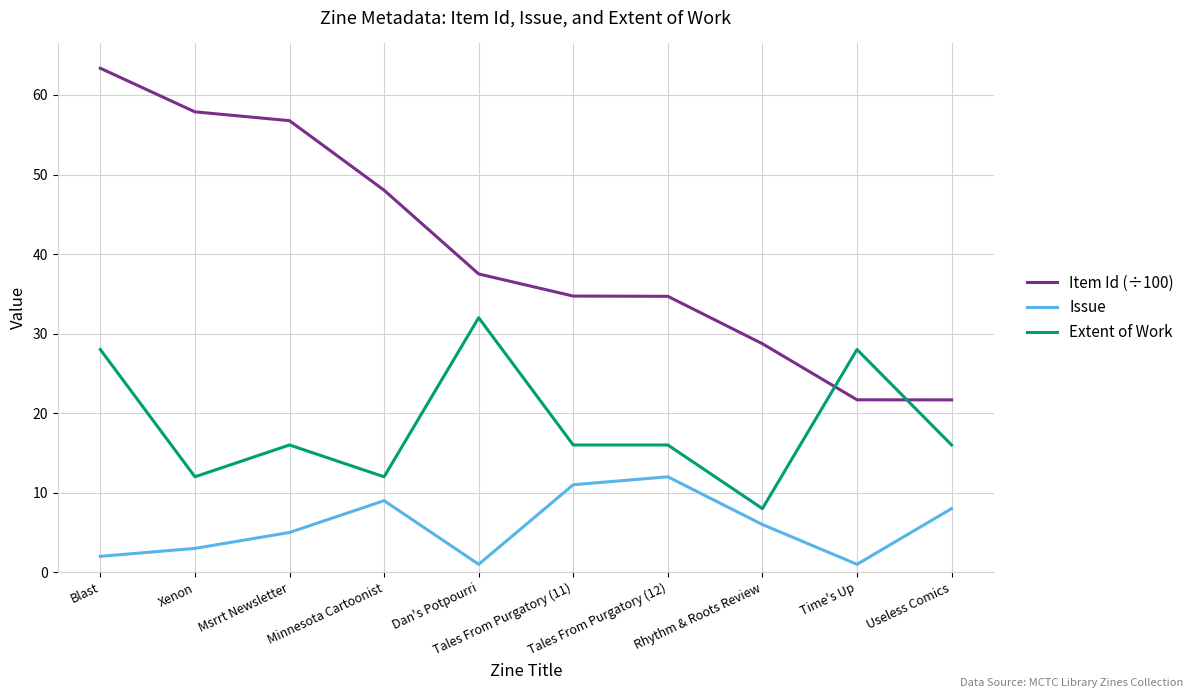

Rank the series by their maximum value, from highest to lowest.

Item Id (÷100), Extent of Work, Issue